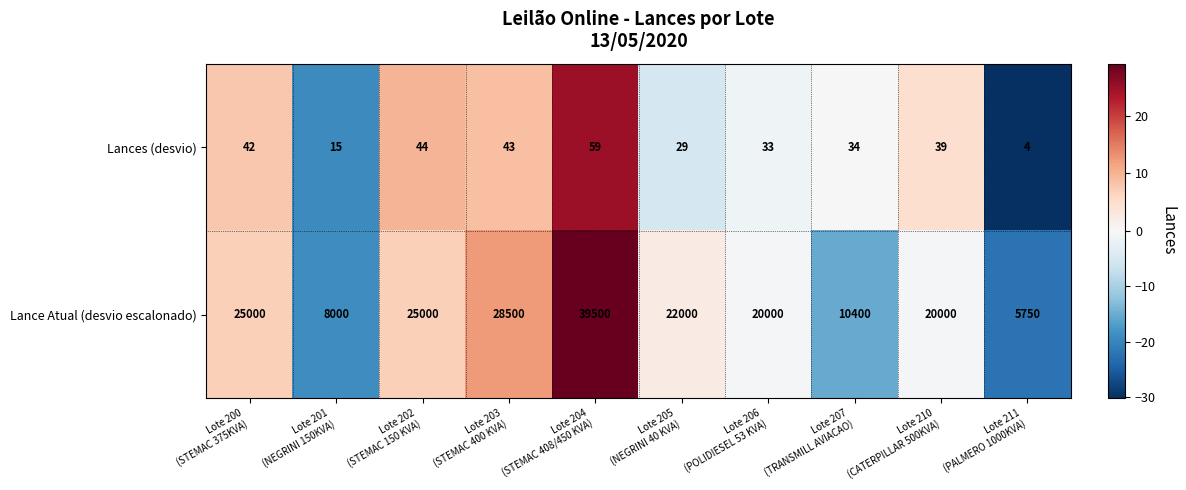

What is the minimum value shown in the chart?

4